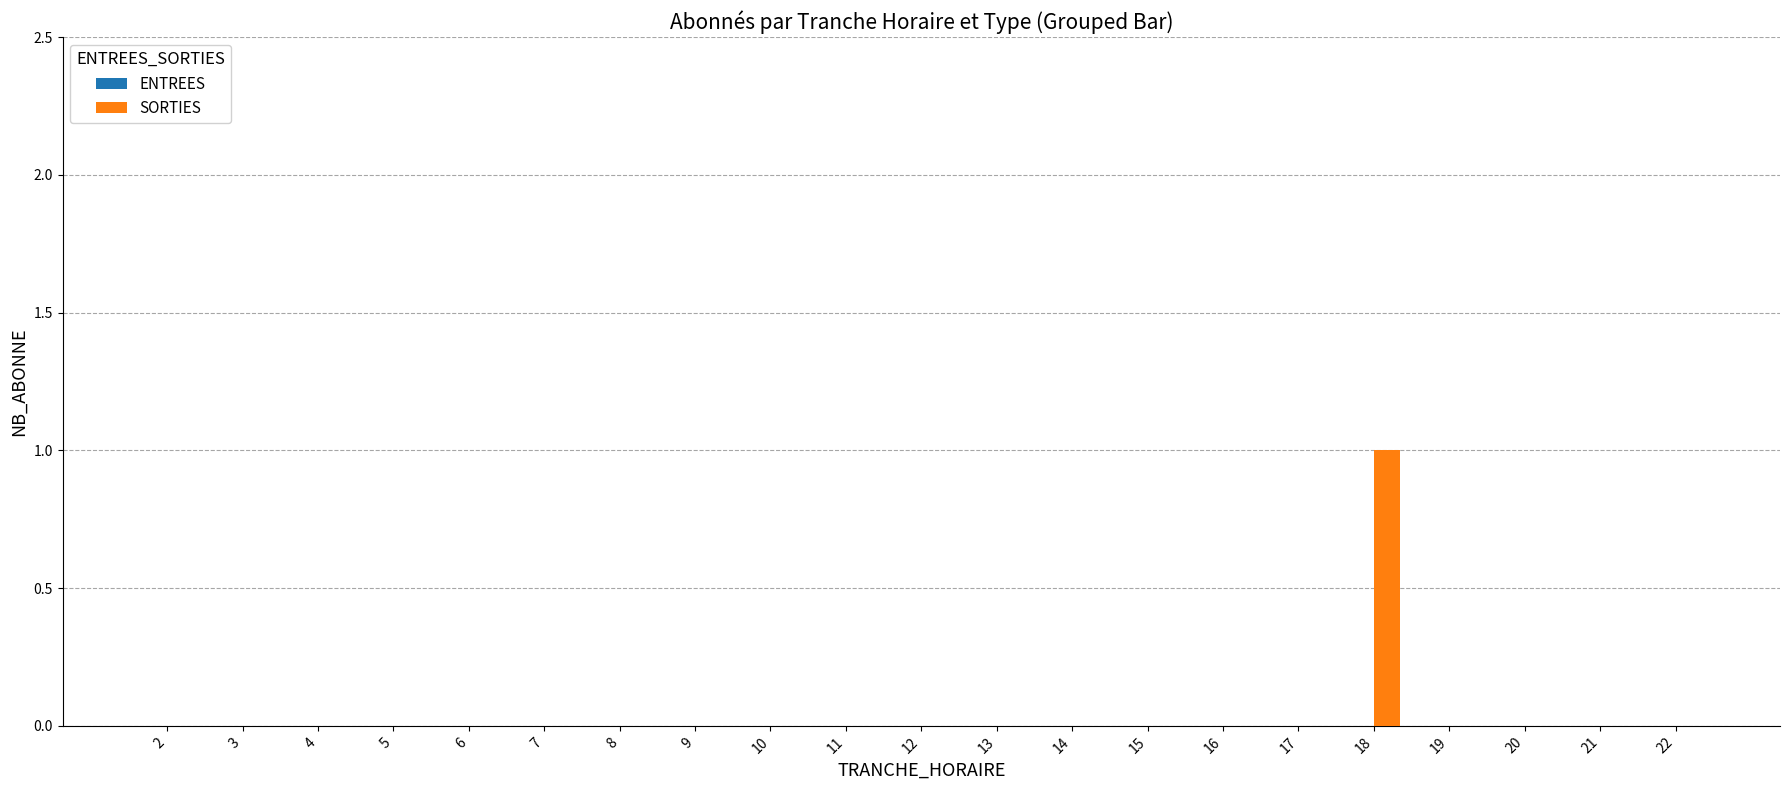

The chart shows a value of -1 at 11. True or false?

False